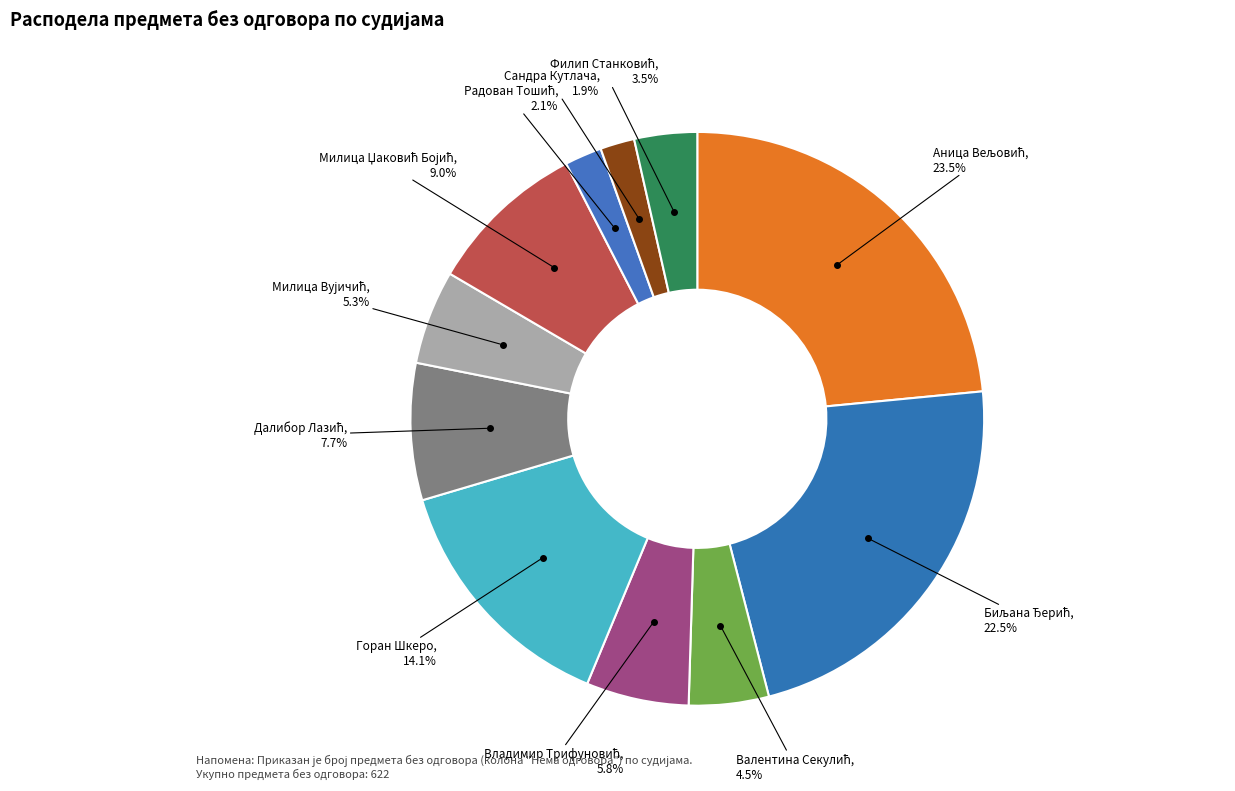

How many segments does this pie chart have?

11